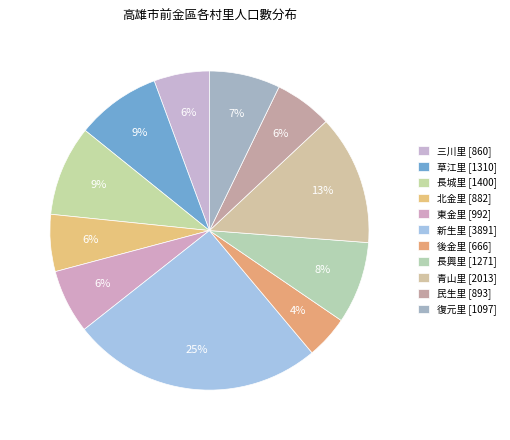

Count the number of slices in the pie.

11